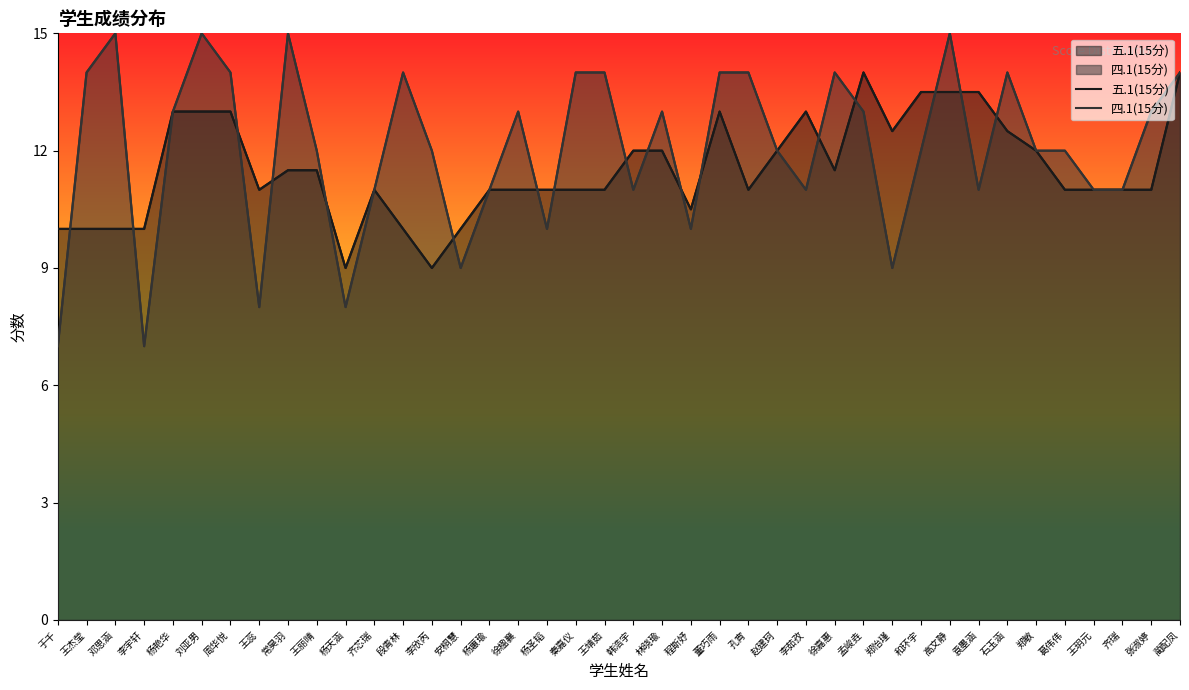

Count the 五.1(15分) values in the range 11 to 13.

26